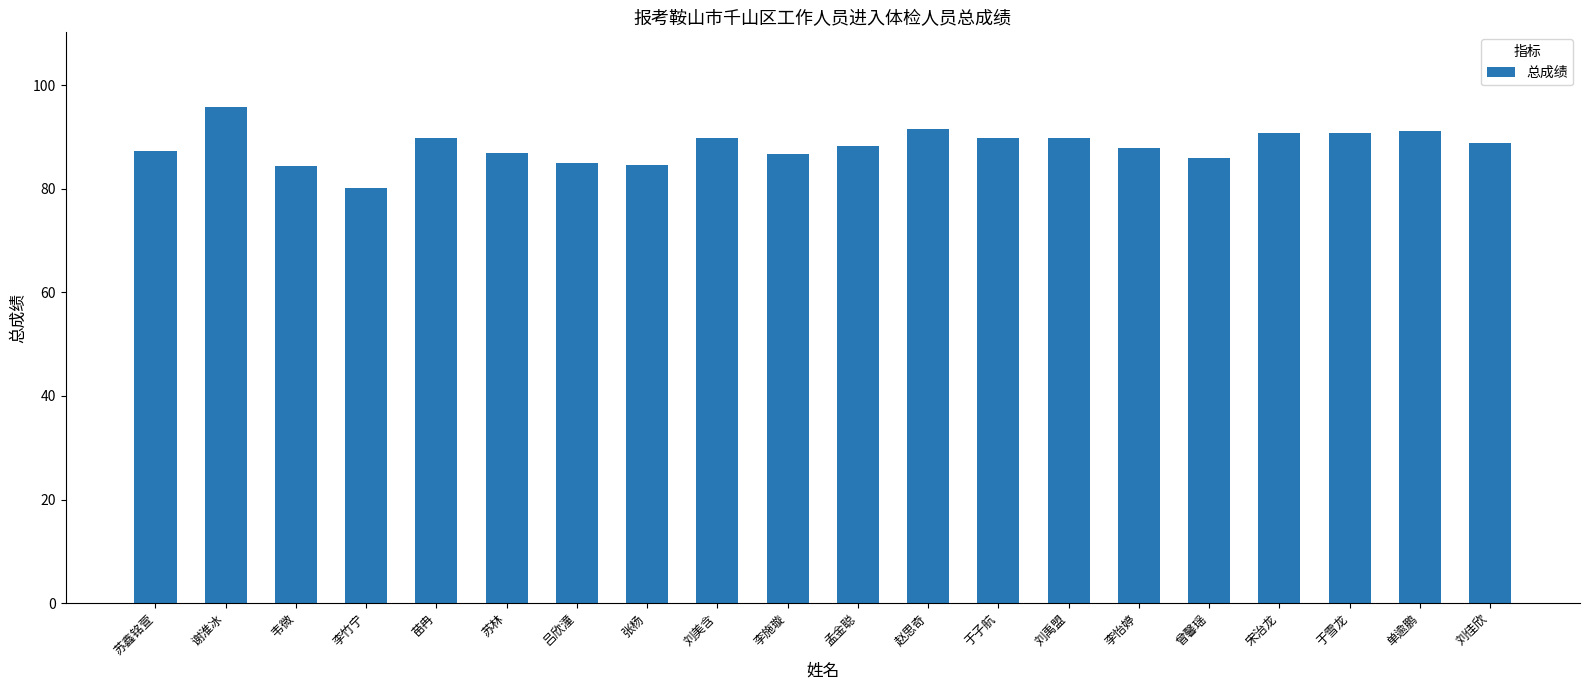

True or false: the data shows 53.0 at 曾馨瑶.

False